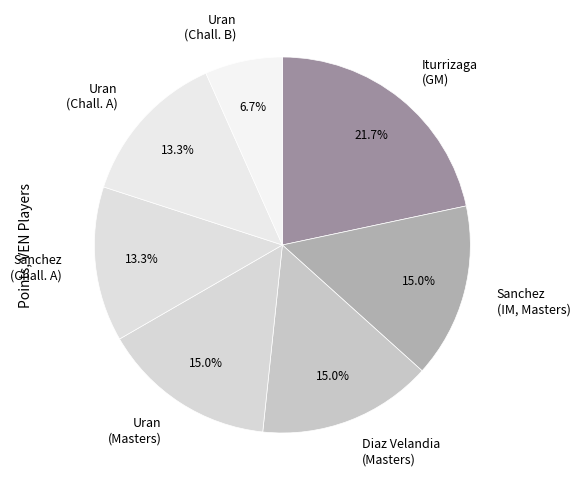

What is the ratio of the value at Sanchez (Chall. A) to the value at Uran (Chall. B)?

2.0